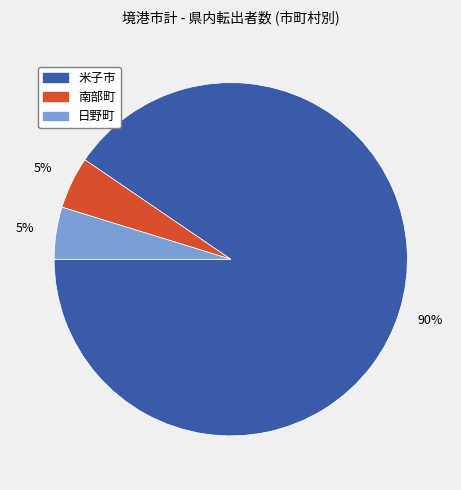

What is the largest slice in the pie chart?

米子市